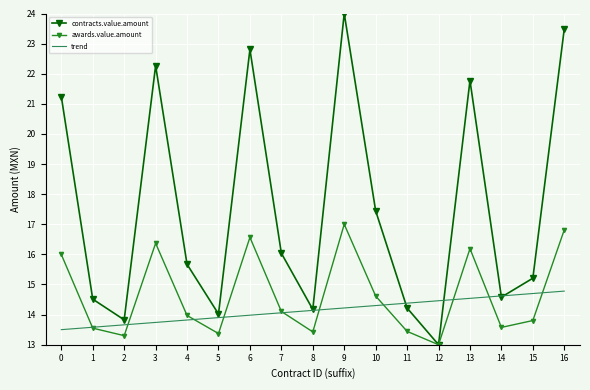

Is it true that trend equals 3.0 at 16?

False